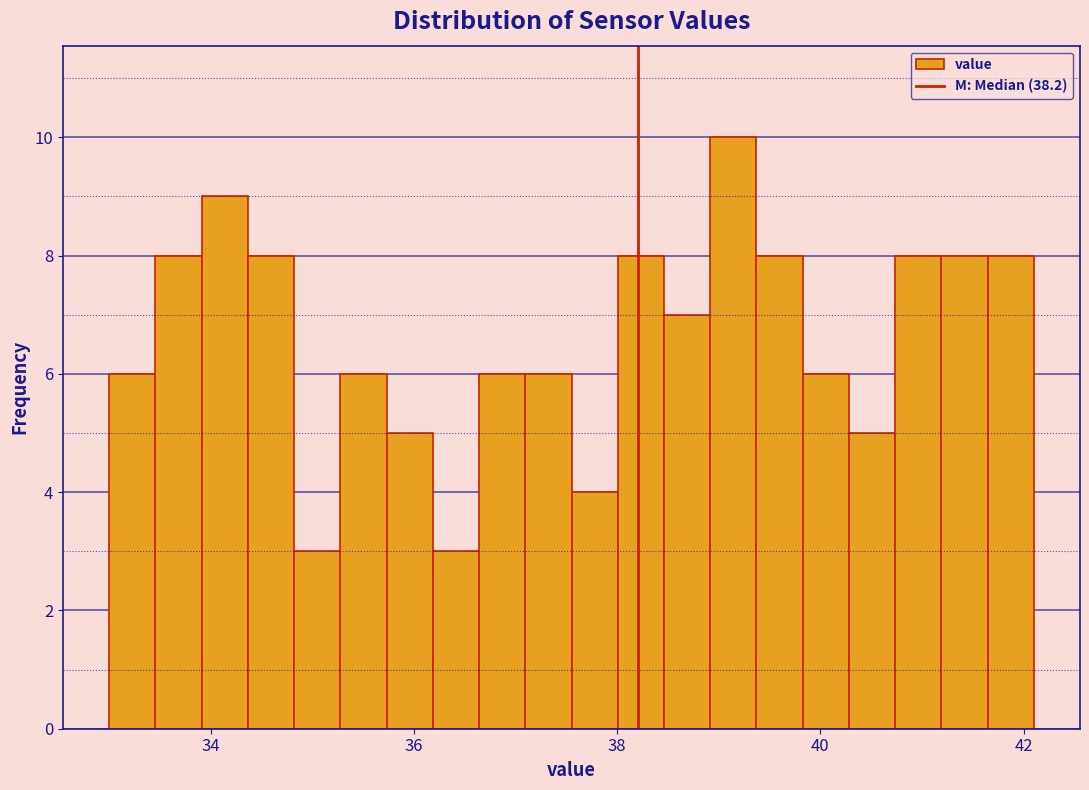

Around what value on the x-axis is the tallest bar? Give the approximate position of its centre, as read against the axis.

39.2